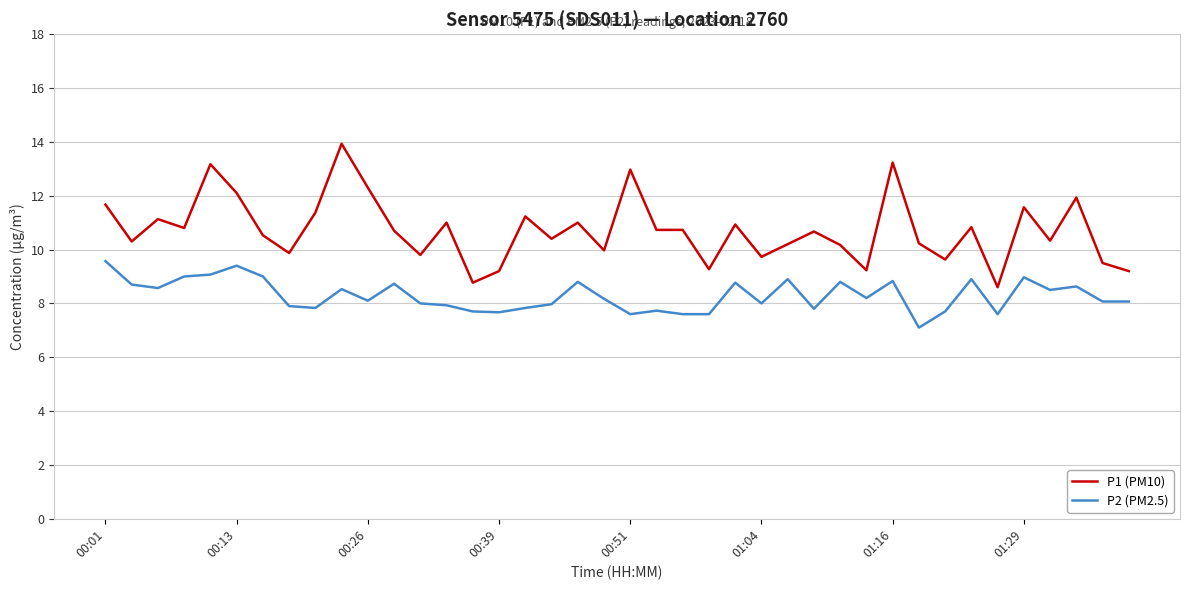

What are all the series names shown in the legend?

P1 (PM10), P2 (PM2.5)